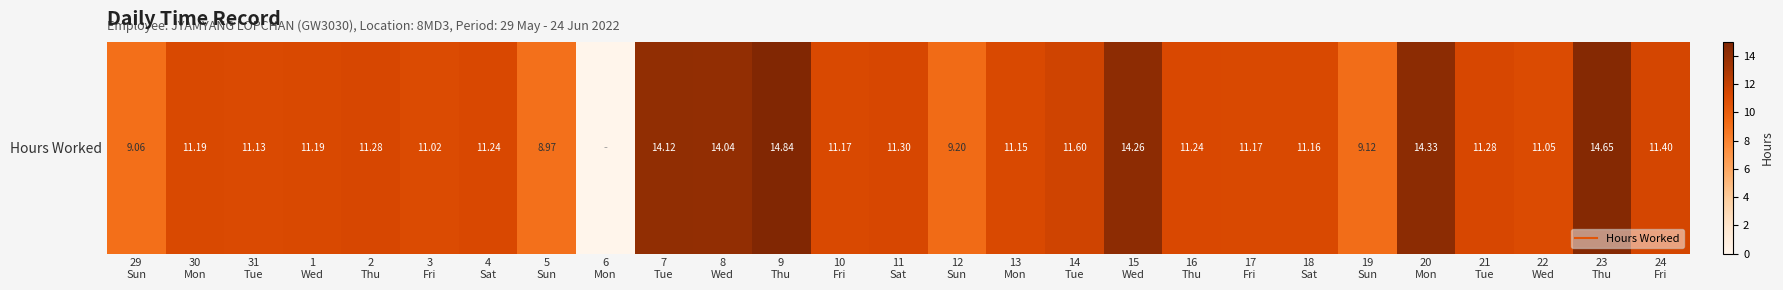

Count the number of values greater than 11.

22